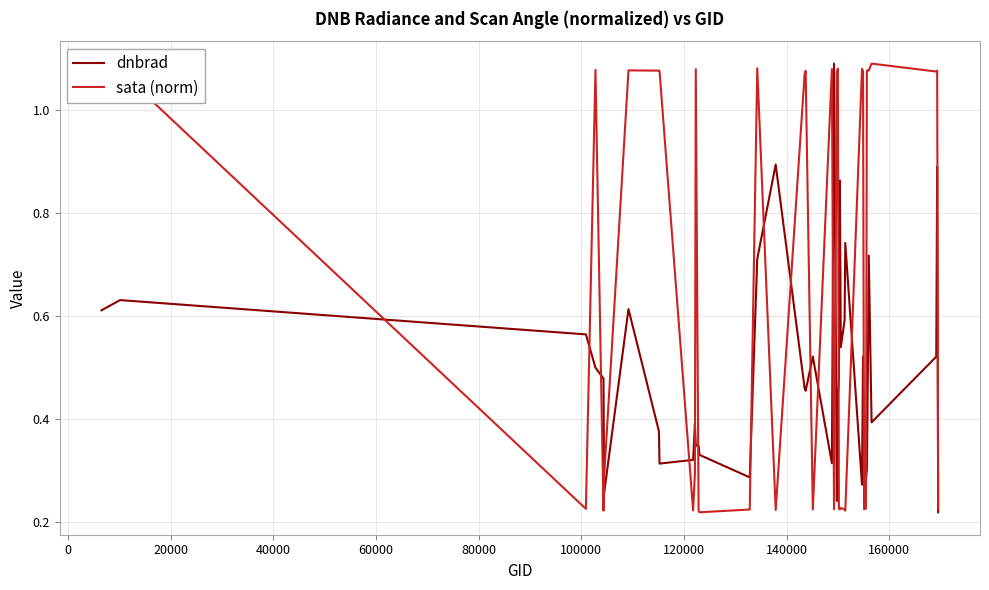

Rank the series by their average value, from lowest to highest.

dnbrad, sata (norm)